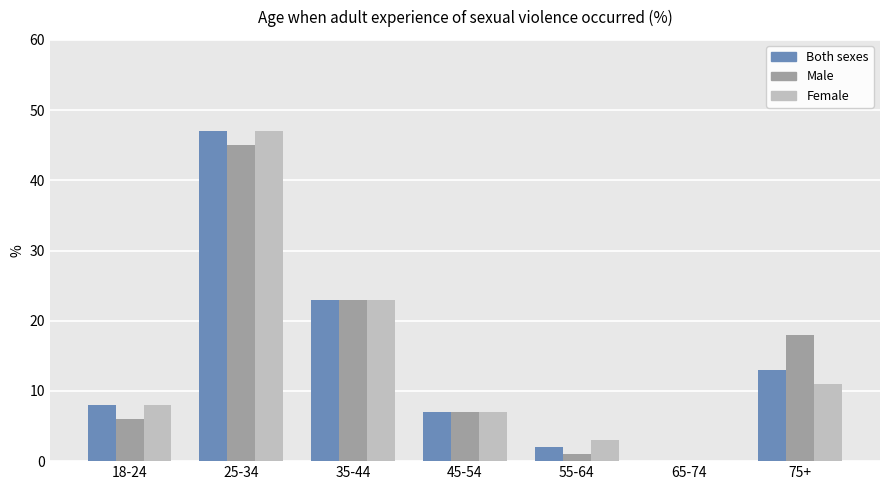

What are all the series names shown in the legend?

Both sexes, Male, Female